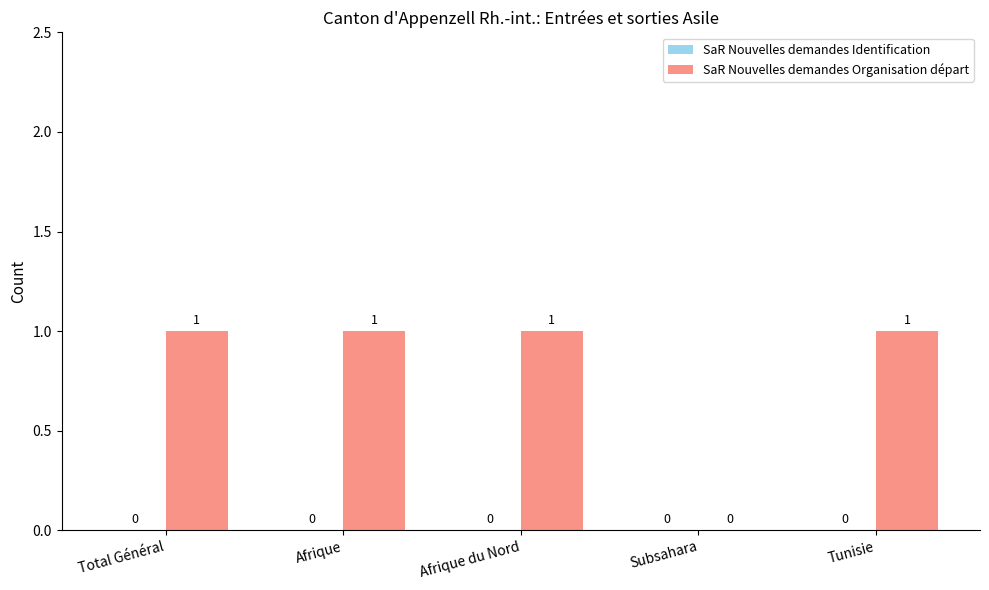

Where is the data nearest to the value 0?

Subsahara